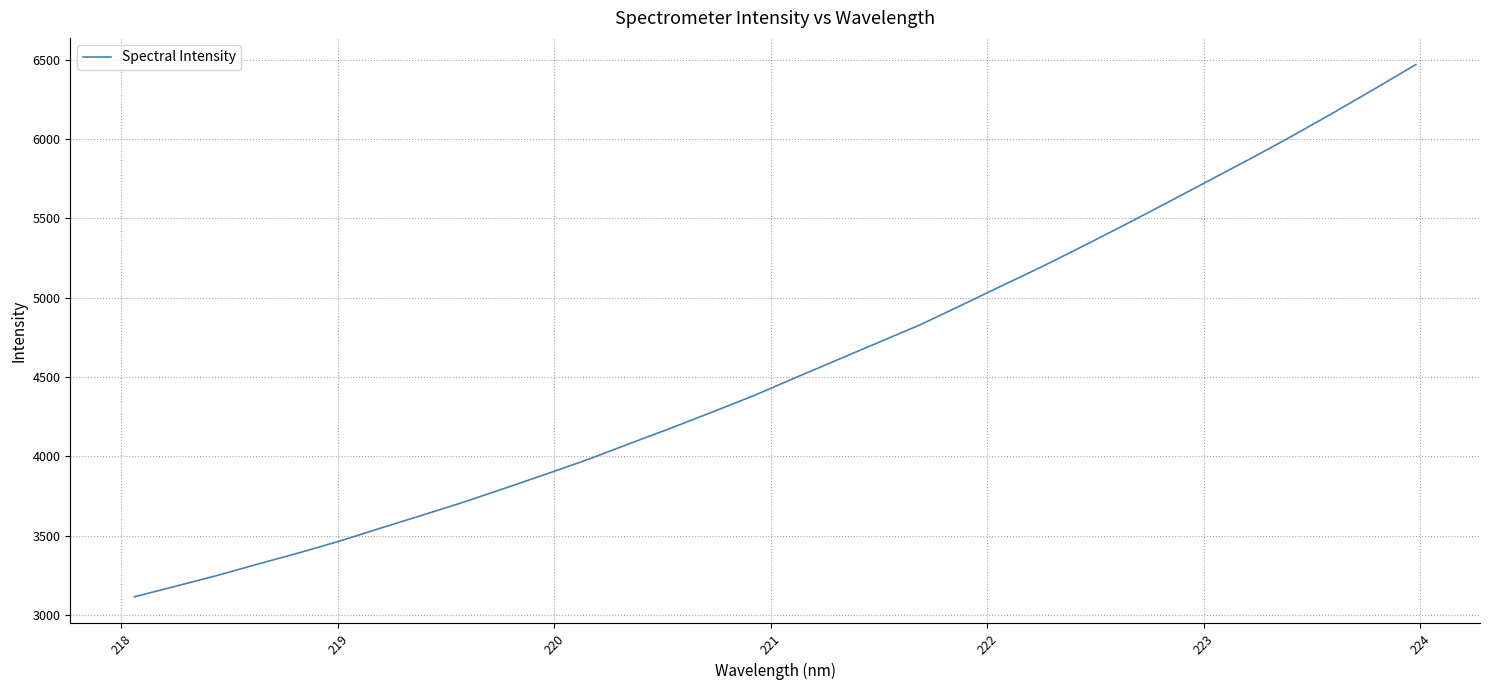

What is the difference between the maximum and minimum values?

3354.8